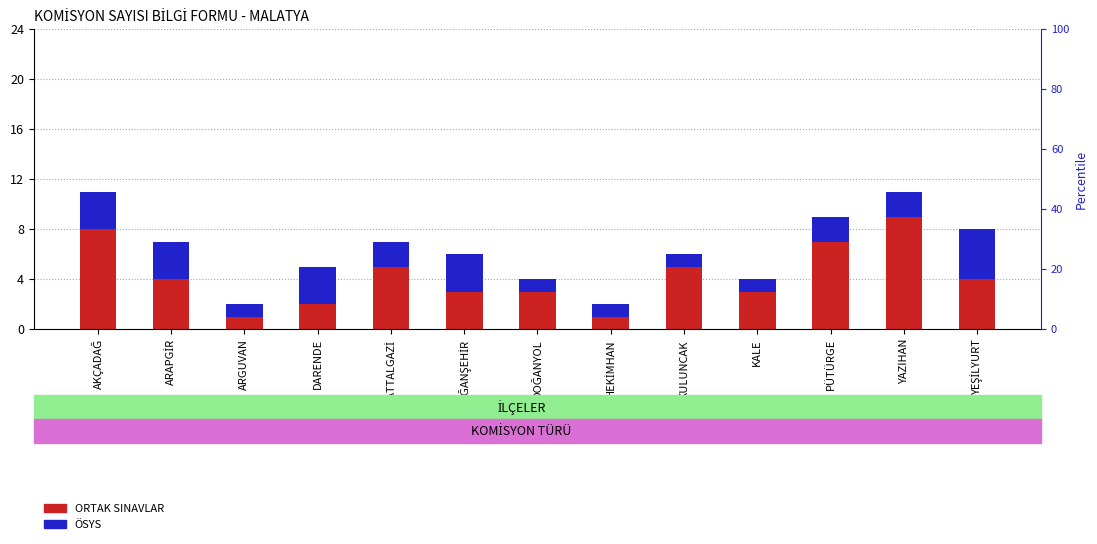

How many series are shown in this chart?

2